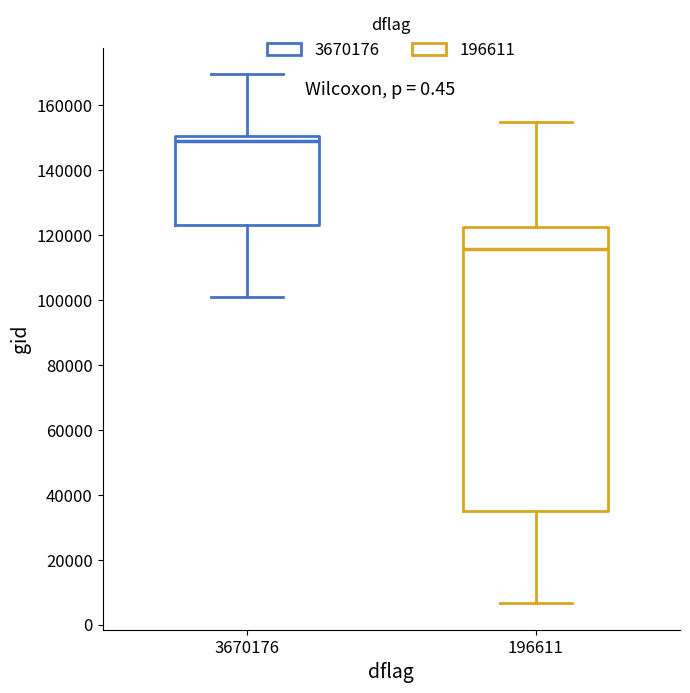

Which box has the highest median line?

3670176